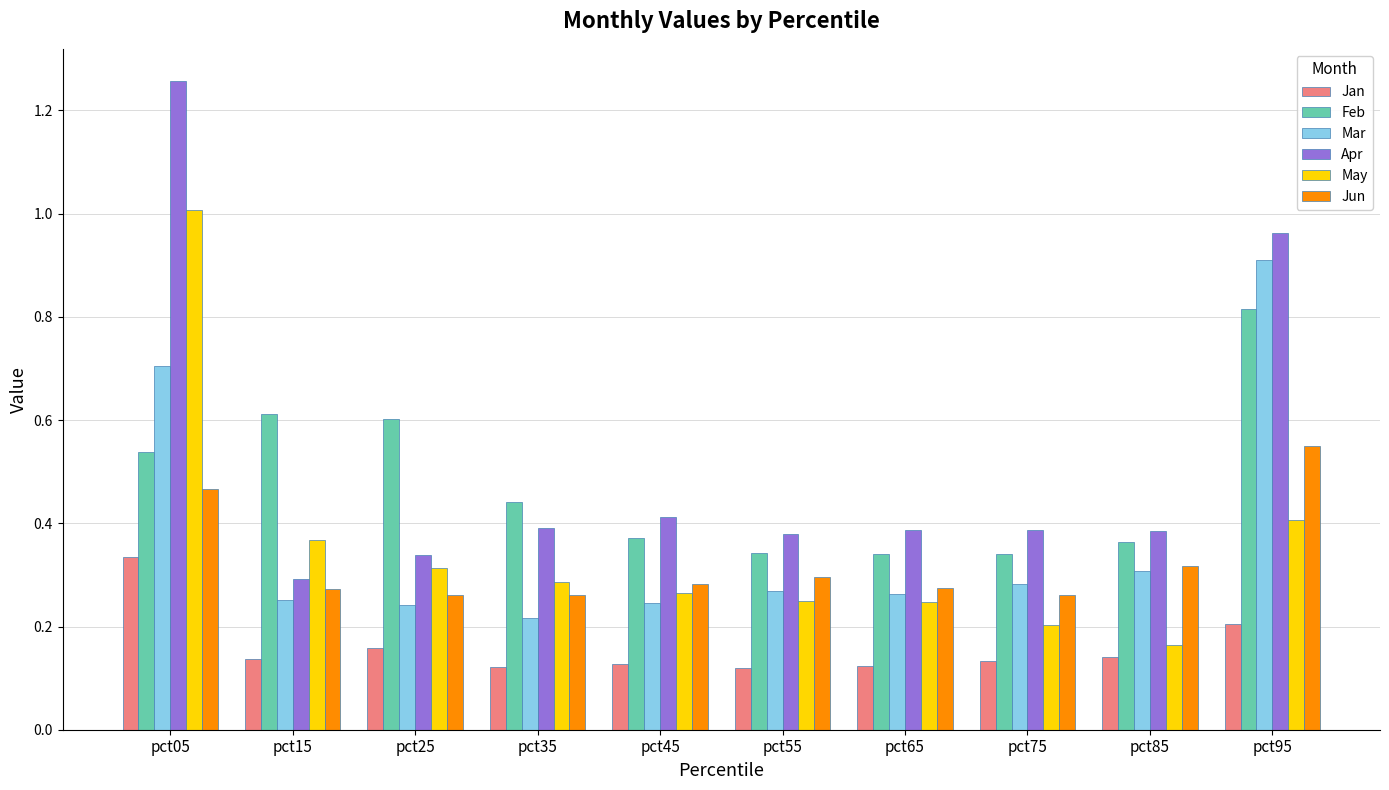

At which label does Feb reach its peak?

pct95